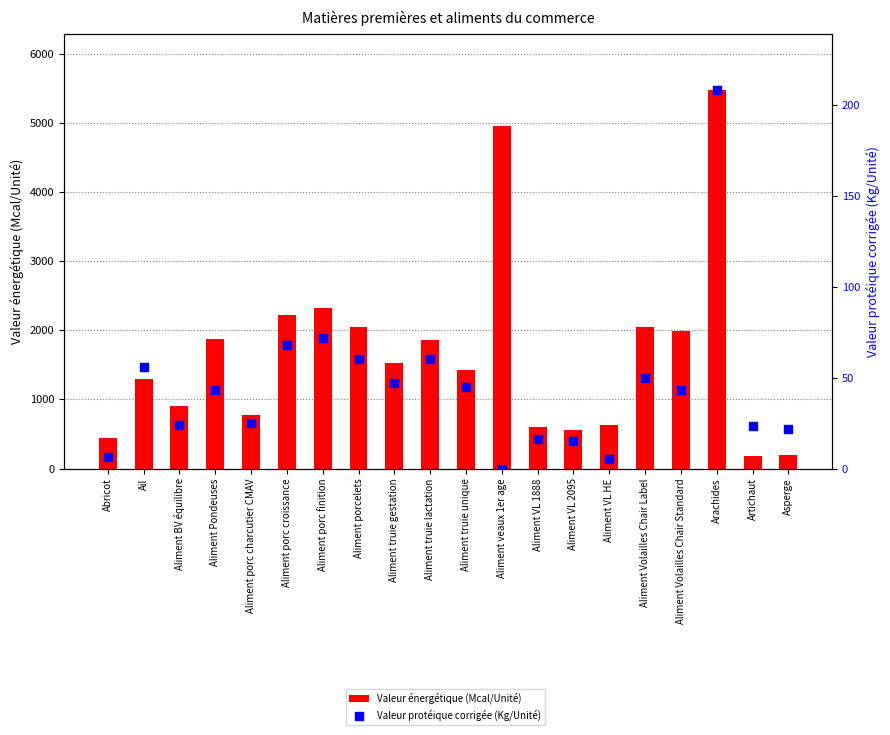

Which series contains the lowest Y value?

Valeur protéique corrigée (Kg/Unité)